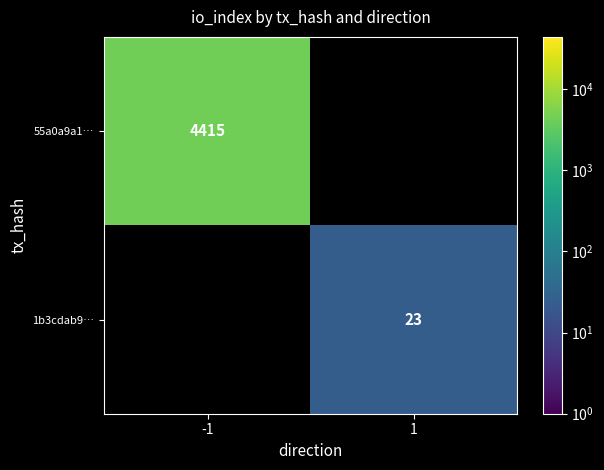

True or false: 1b3cdab9… has a value of 23 at 1.

True